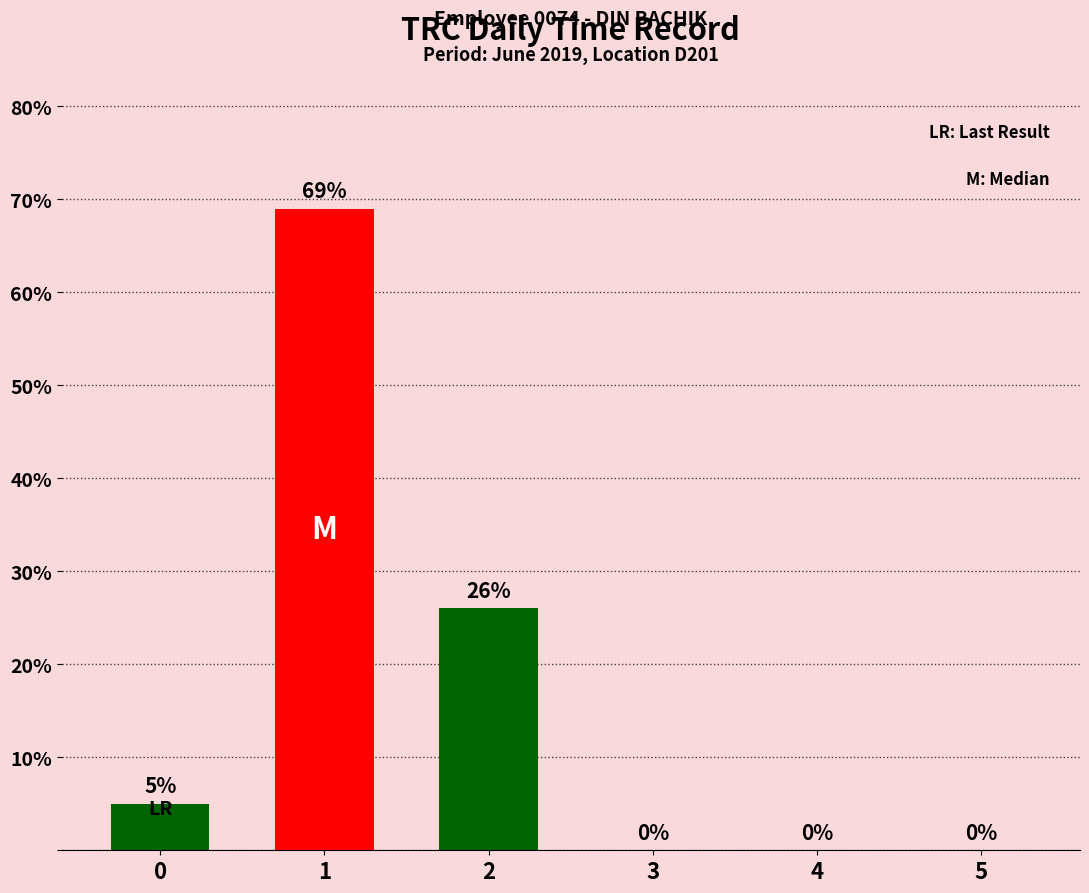

What is the sum of the values at 4 and 1?

69